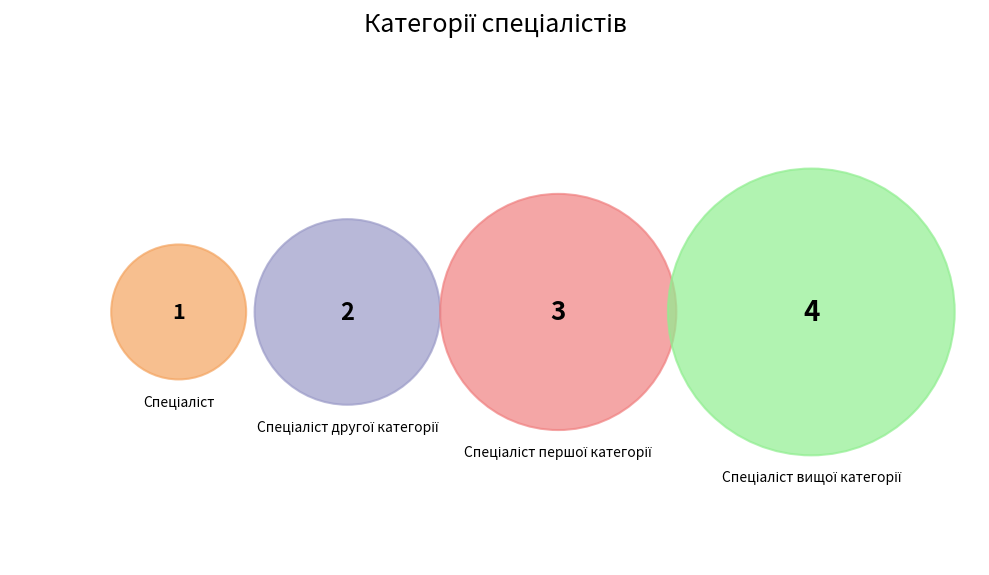

Is there a majority slice in this chart?

No